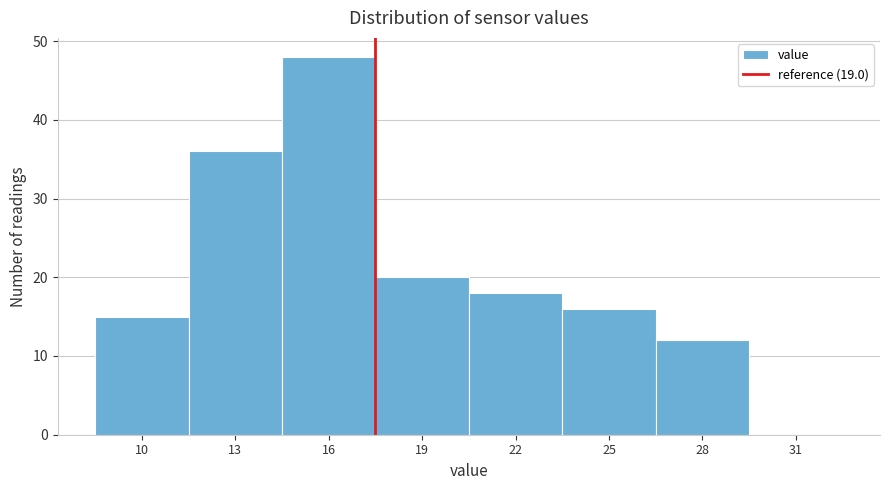

Reading left to right, extract all data points from this chart.

10=15	13=36	16=48	19=20	22=18	25=16	28=12	31=0